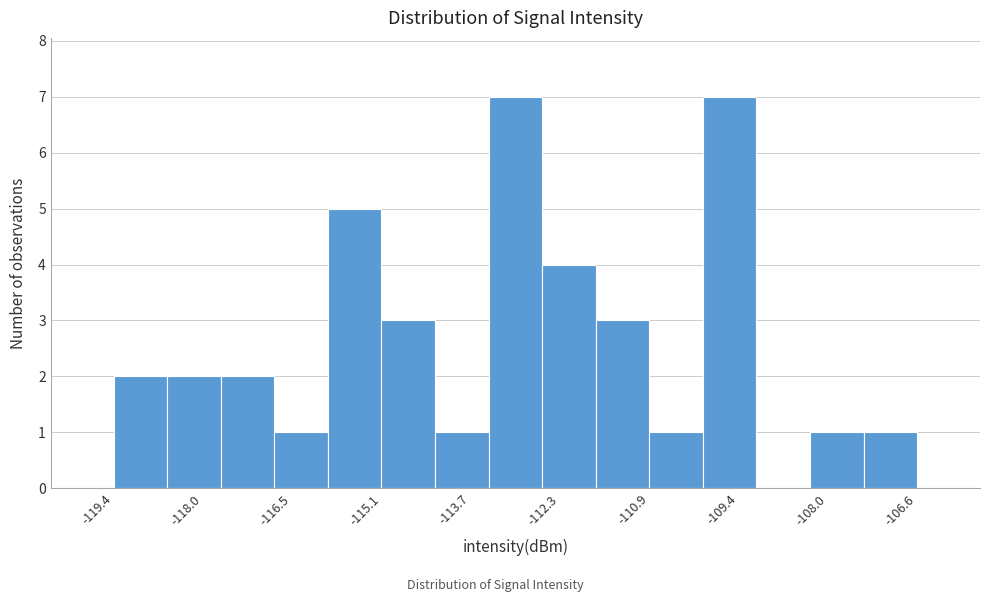

What is the height of the bar covering -119.4 to -118.6 on the x-axis? Neither the bar edges nor the heights are printed on the chart, so give them approximately, as read against the axes.

2